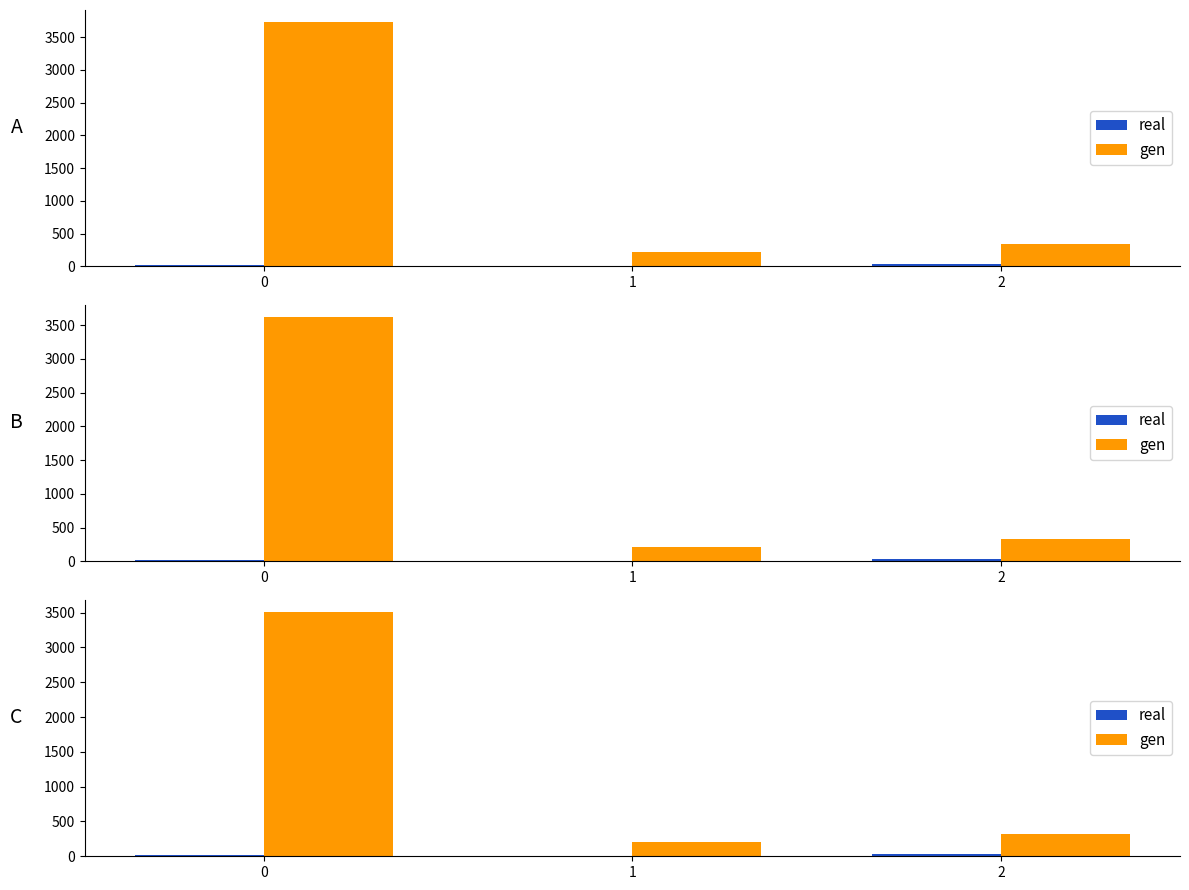

Which series has the largest total across all categories?

gen